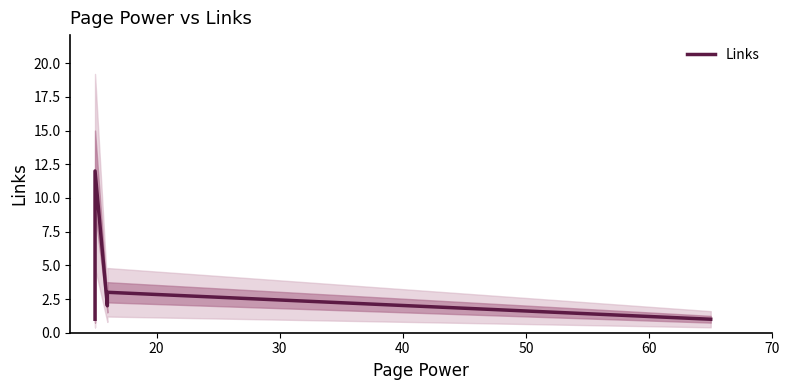

What is the ratio of the value at 20 to the value at 40?

1.5